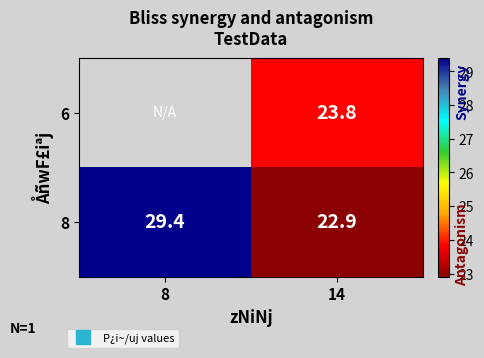

What is the difference between the 8 values at 8 and 14?

6.5